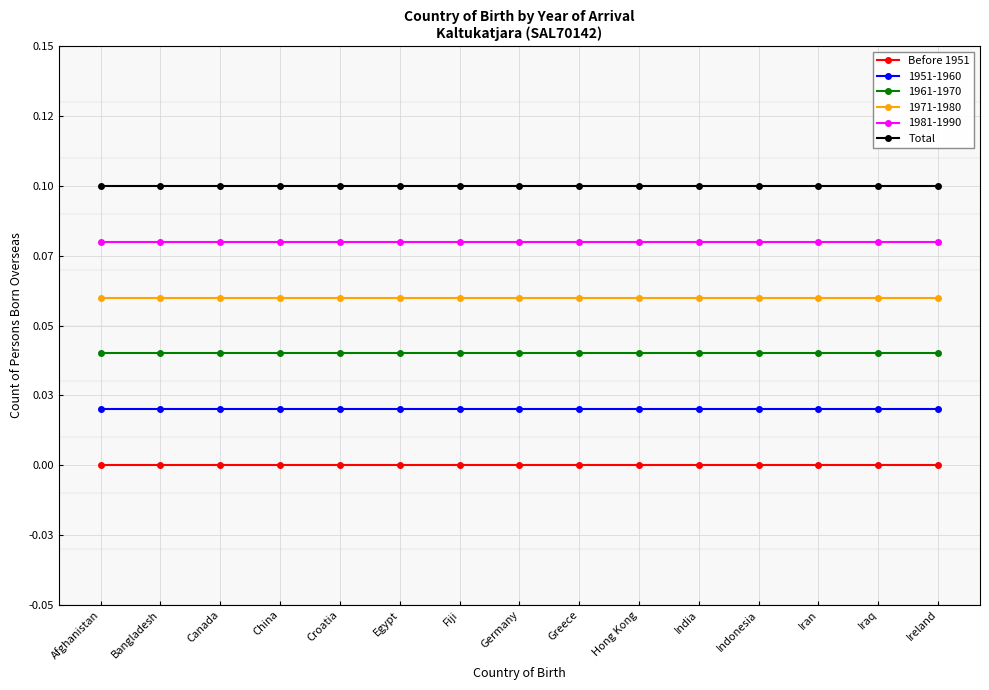

What are all the series names shown in the legend?

Before 1951, 1951-1960, 1961-1970, 1971-1980, 1981-1990, Total